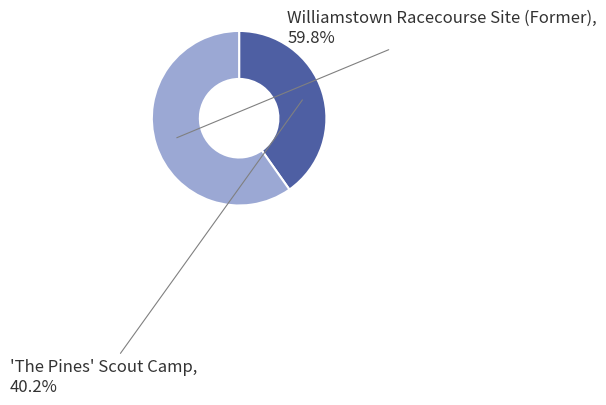

Is there a majority slice in this chart?

Yes